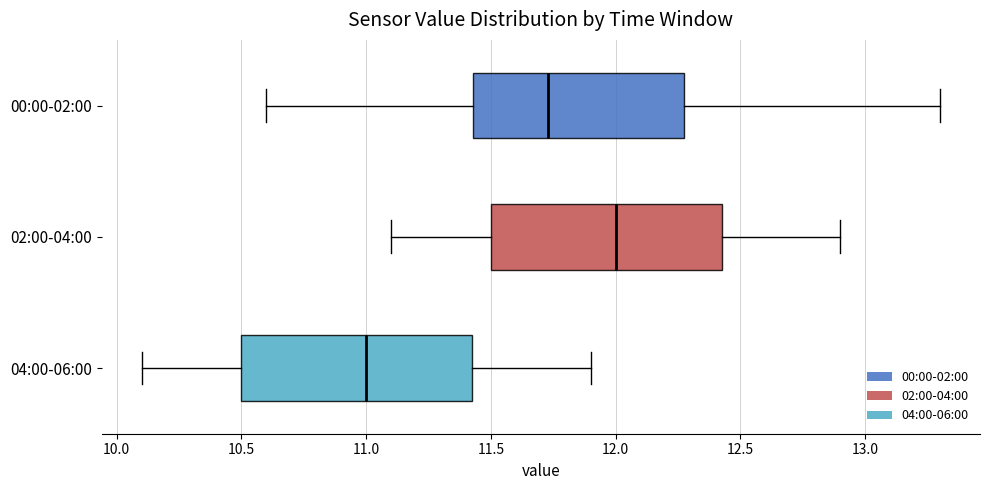

Reading bottom to top, read every box against the x-axis: the position of its median line, the range the box covers, and the ends of its whiskers. The values are not printed on the chart, so give them approximately, as read against the axis.

04:00-06:00: median 11.00, box 10.50 to 11.45, whiskers 10.10 to 11.90
02:00-04:00: median 12.00, box 11.50 to 12.45, whiskers 11.10 to 12.90
00:00-02:00: median 11.75, box 11.45 to 12.25, whiskers 10.60 to 13.30